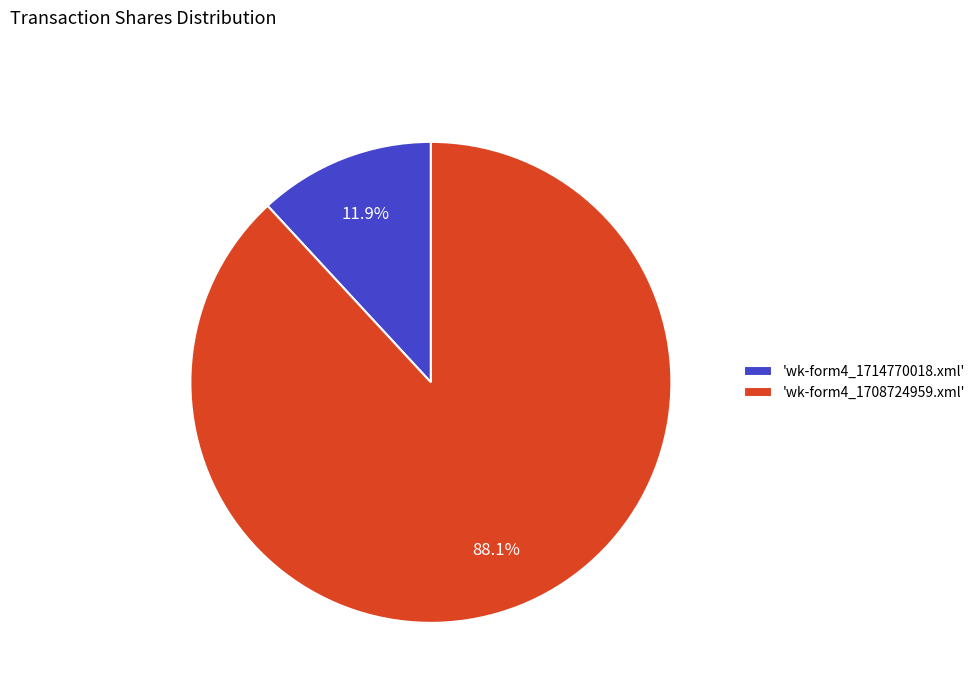

What percentage do 'wk-form4_1708724959.xml' and 'wk-form4_1714770018.xml' together represent?

100.0%